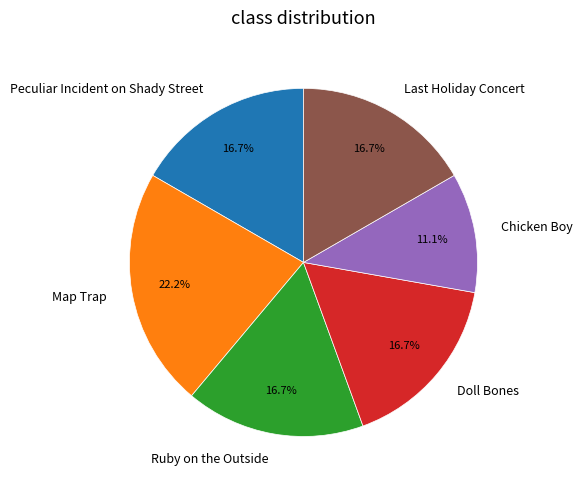

What is the smallest slice in the pie chart?

Chicken Boy